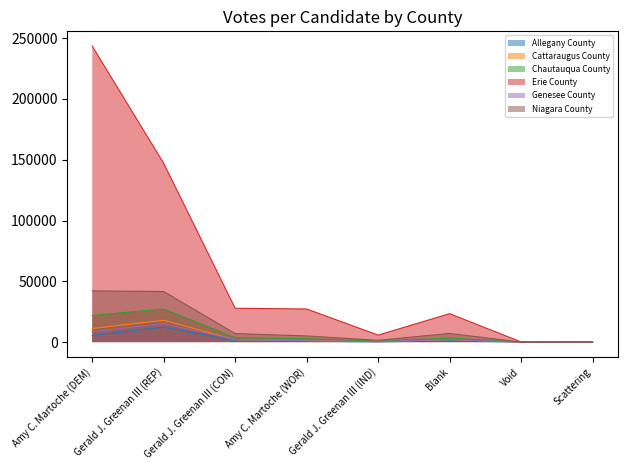

True or false: Erie County and Niagara County intersect in this chart.

False